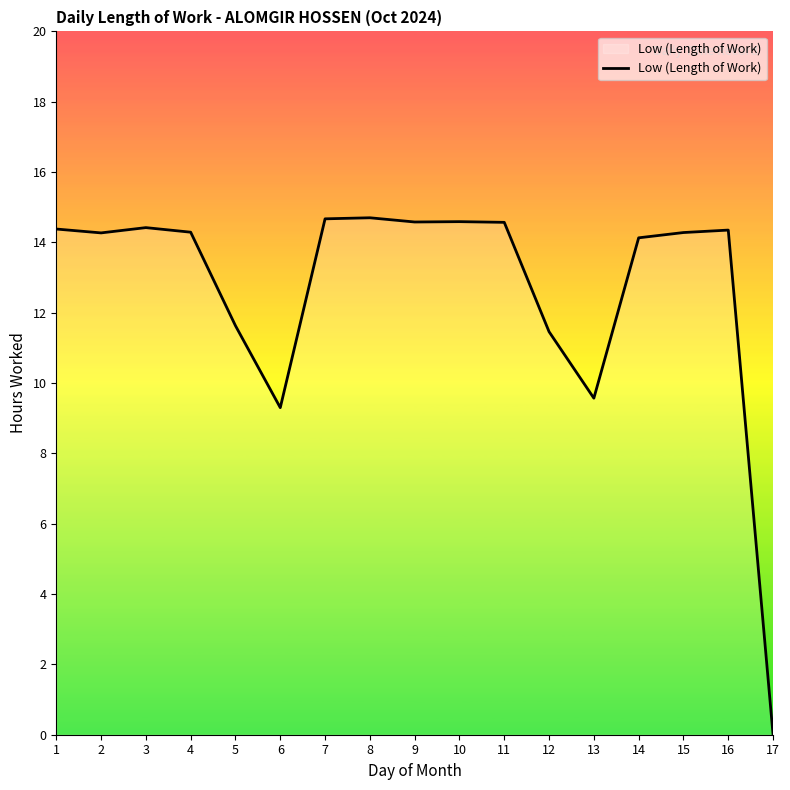

The chart shows a value of 23.0 at 11. True or false?

False